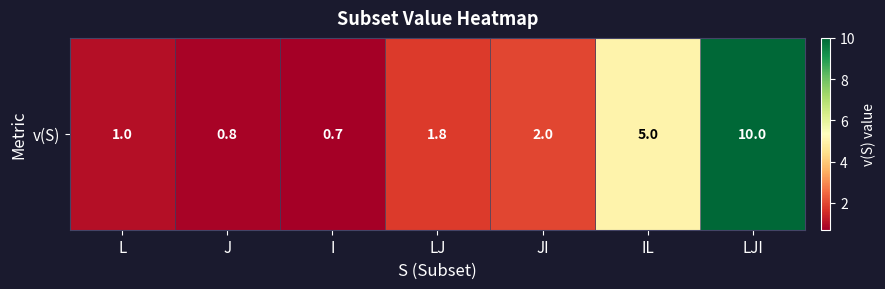

Rank the categories by value from highest to lowest.

LJI, IL, JI, LJ, L, J, I